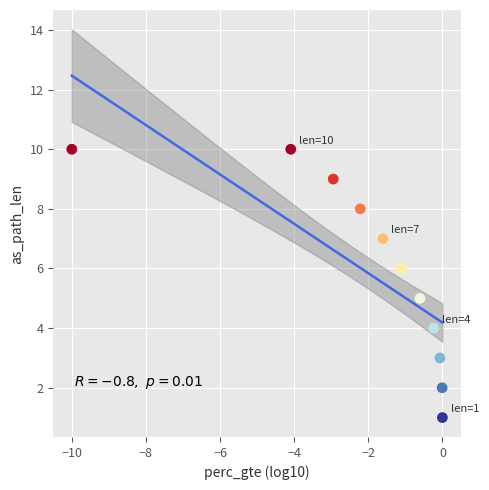

What is the average Y value?

6